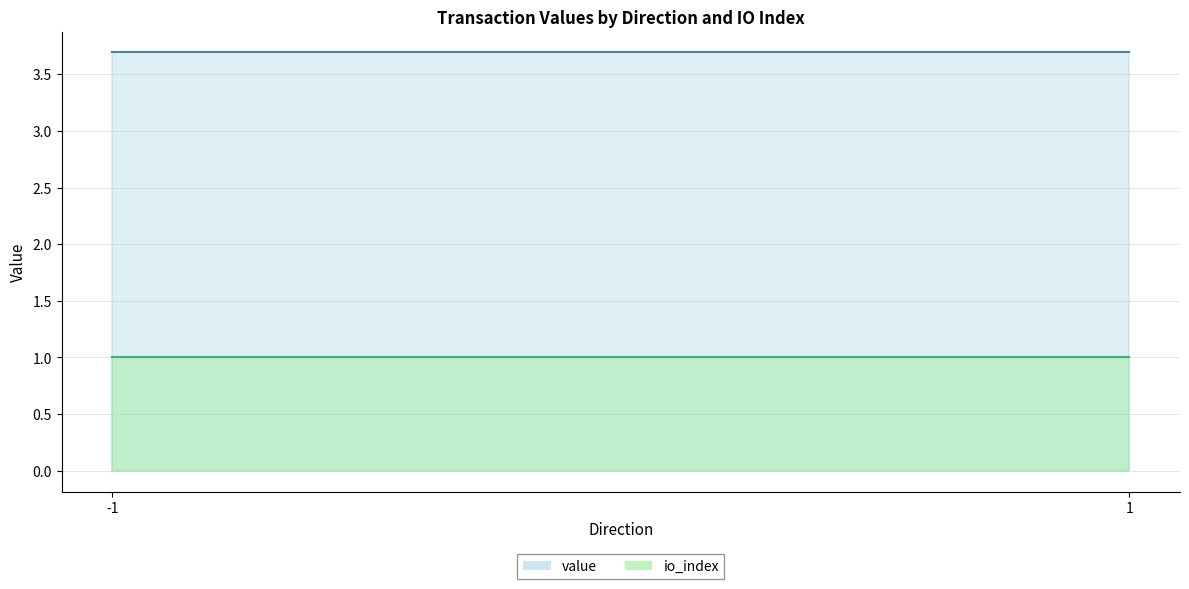

Does the chart display data point markers on the line(s)?

No